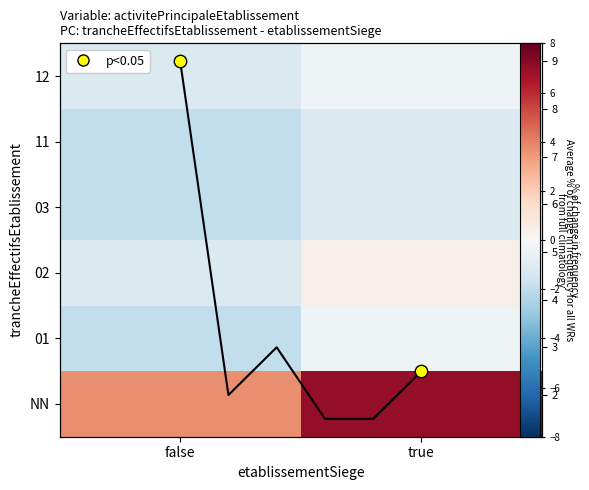

The value at 02 is 4.6. True or false?

False